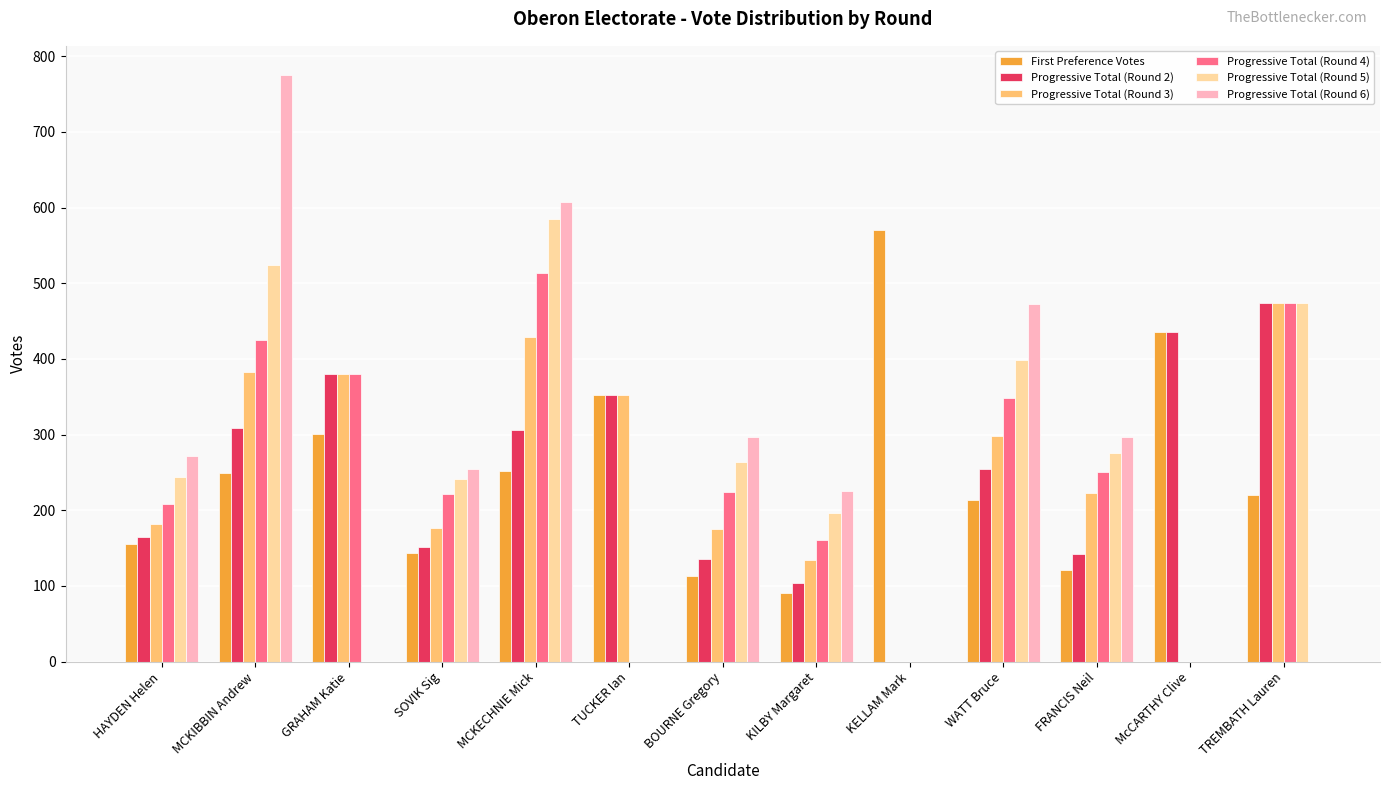

What is the difference between the Progressive Total (Round 4) values at TREMBATH Lauren and KILBY Margaret?

313